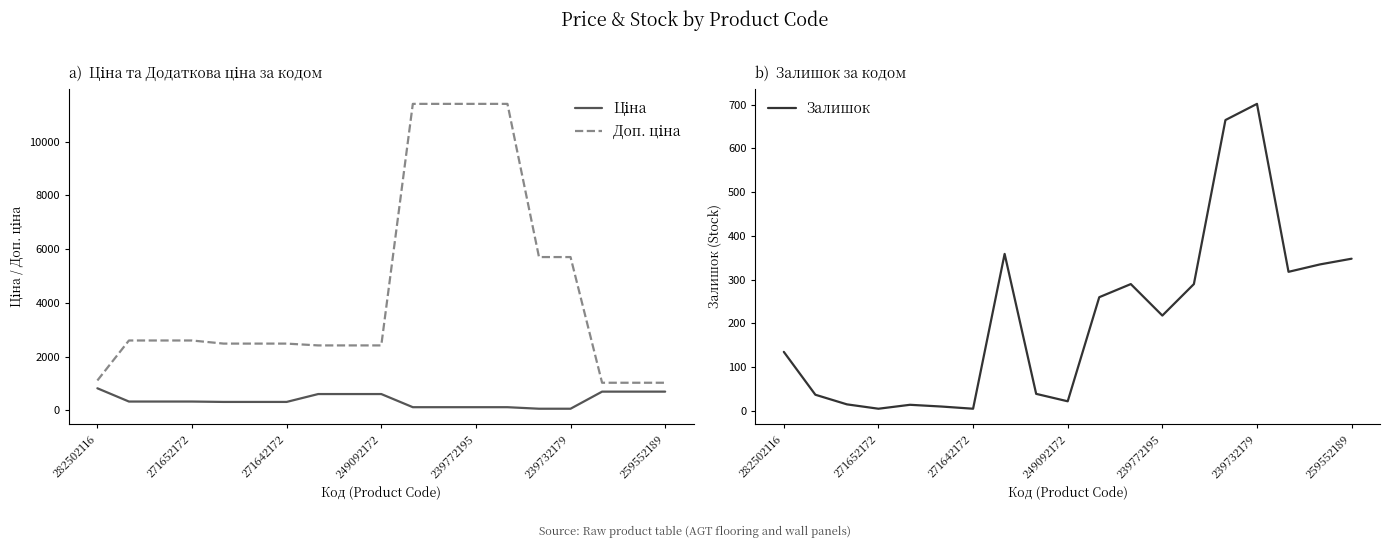

What is the highest value of the Залишок series?

702